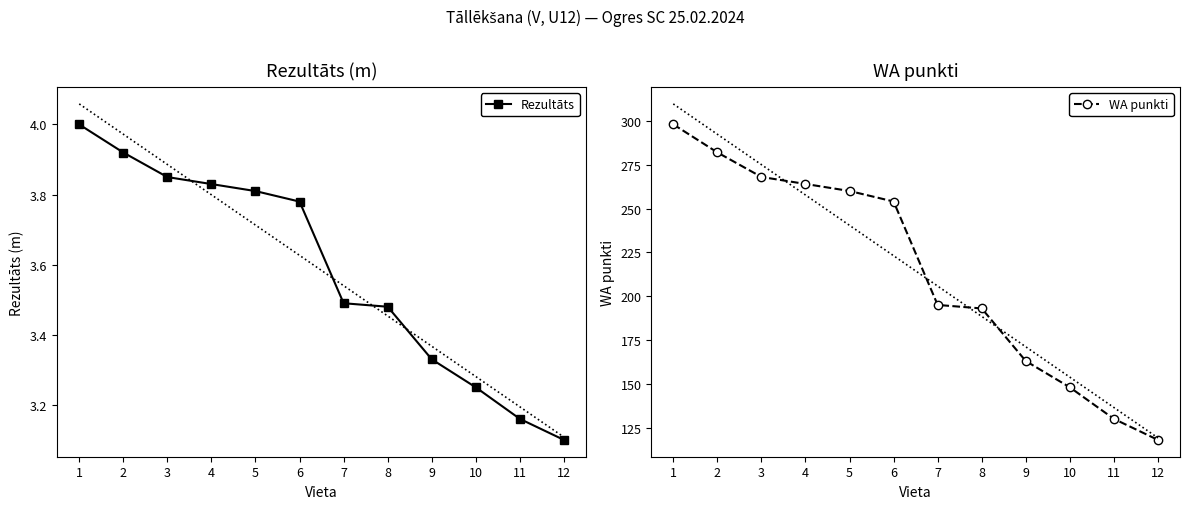

What are all the series names shown in the legend?

Rezultāts, WA punkti